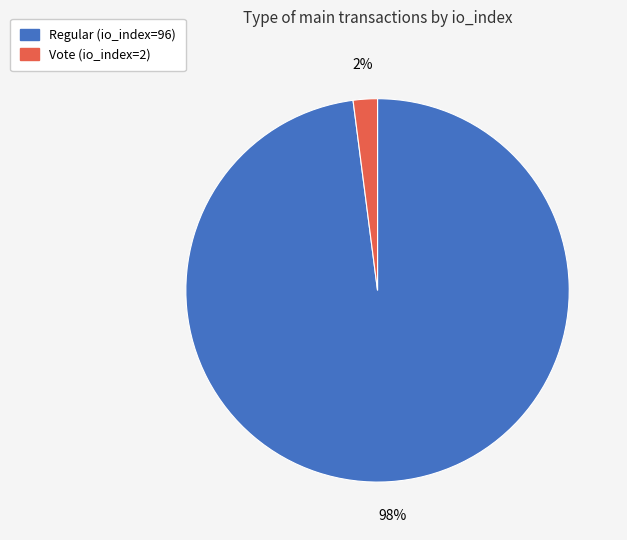

To the nearest percent, what percentage of the pie is Vote (io_index=2)?

2%